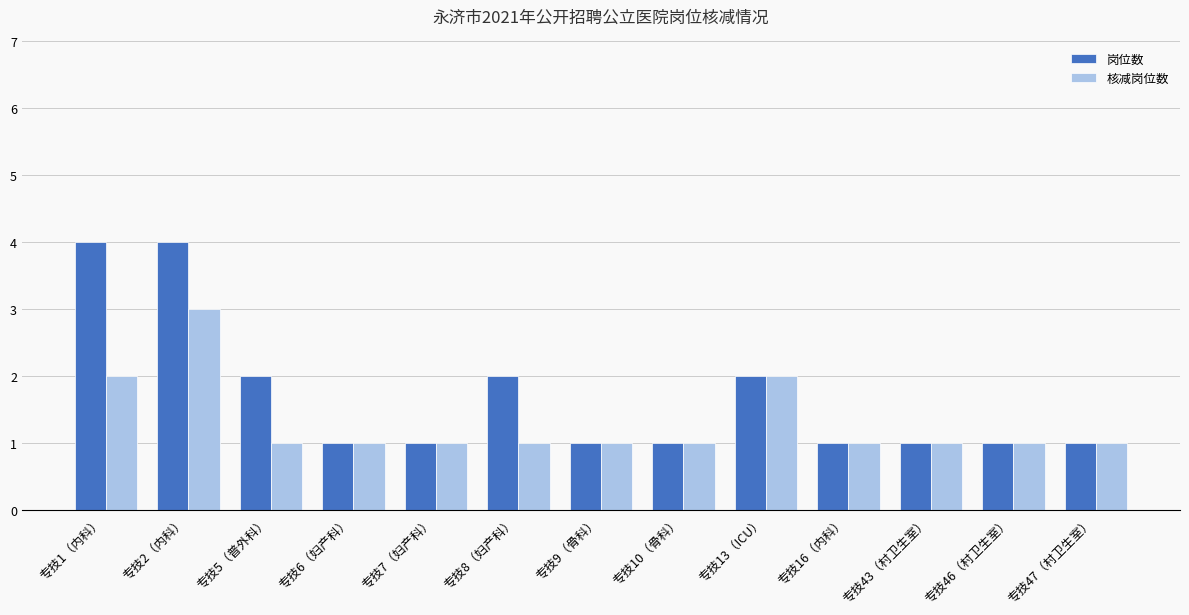

At how many categories does at least one series exceed 3?

2